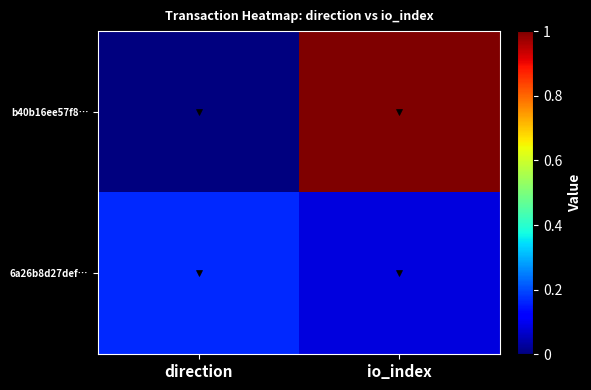

Reading left to right, what are all the values shown in this chart?

b40b16ee57f8…: direction=0.0	io_index=1.0
6a26b8d27def…: direction=0.2	io_index=0.1